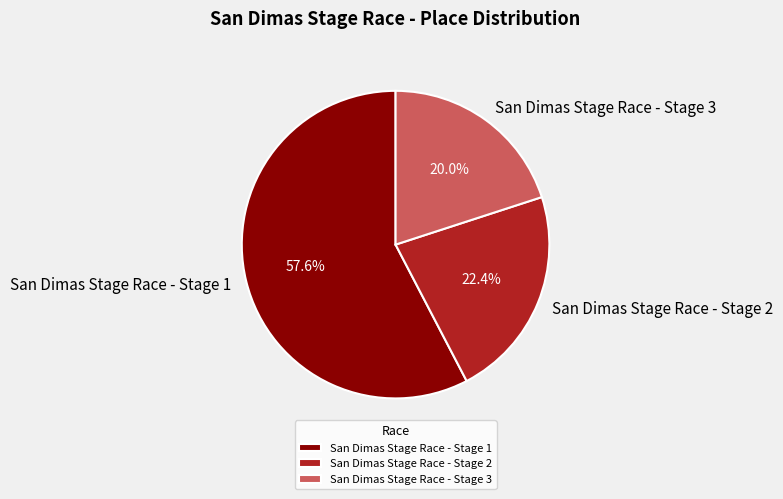

Is San Dimas Stage Race - Stage 1 the majority of the pie?

Yes